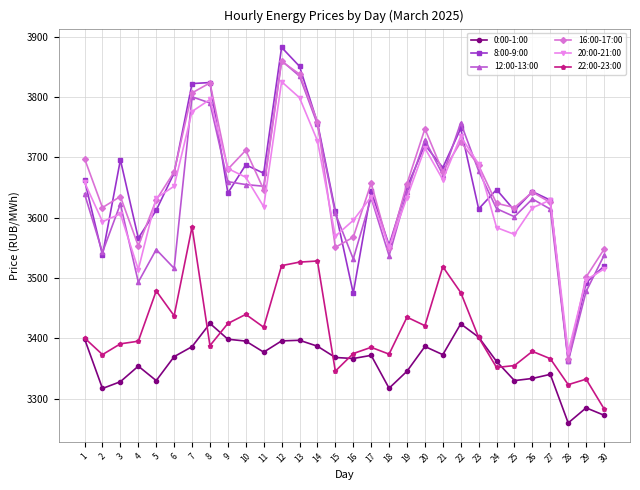

True or false: 8:00-9:00 has more than 0 interior local peaks.

True